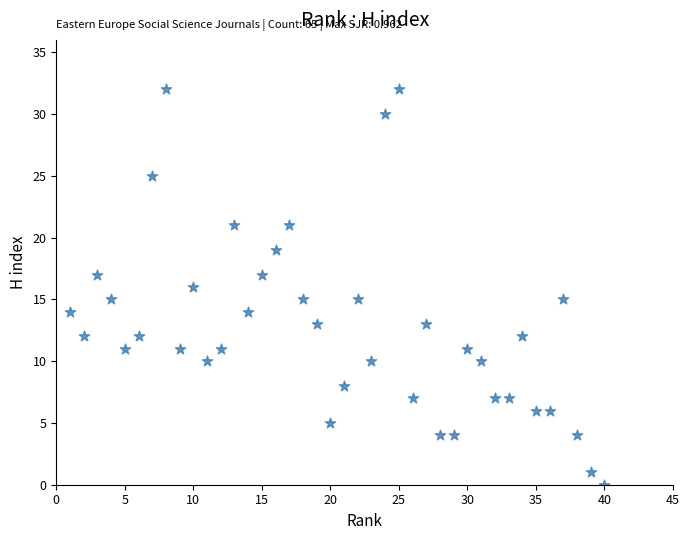

What is the range of X values (max minus min)?

39